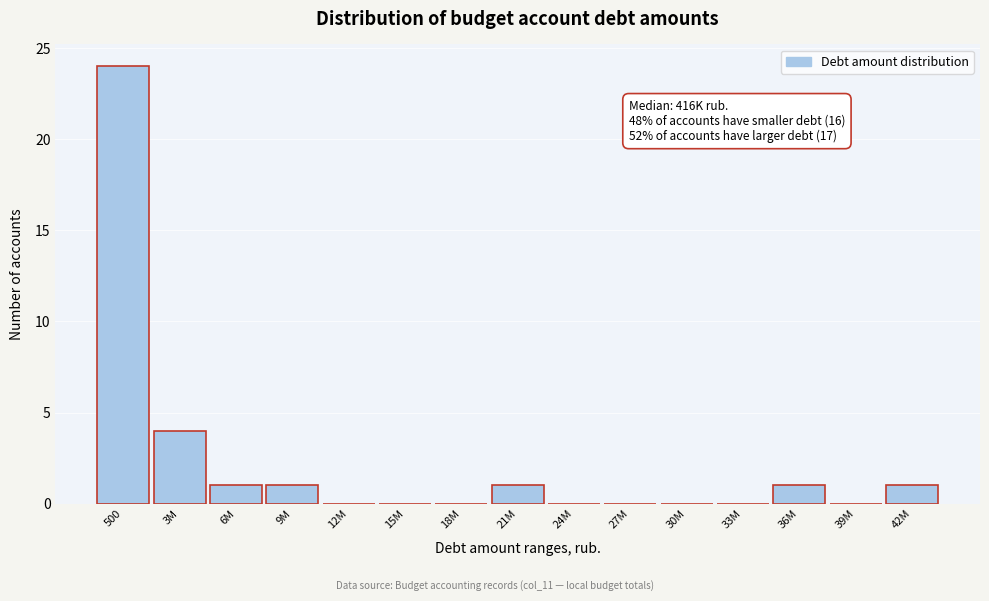

Reading left to right, transcribe all the data shown in this chart.

500=24	3M=4	6M=1	9M=1	12M=0	15M=0	18M=0	21M=1	24M=0	27M=0	30M=0	33M=0	36M=1	39M=0	42M=1